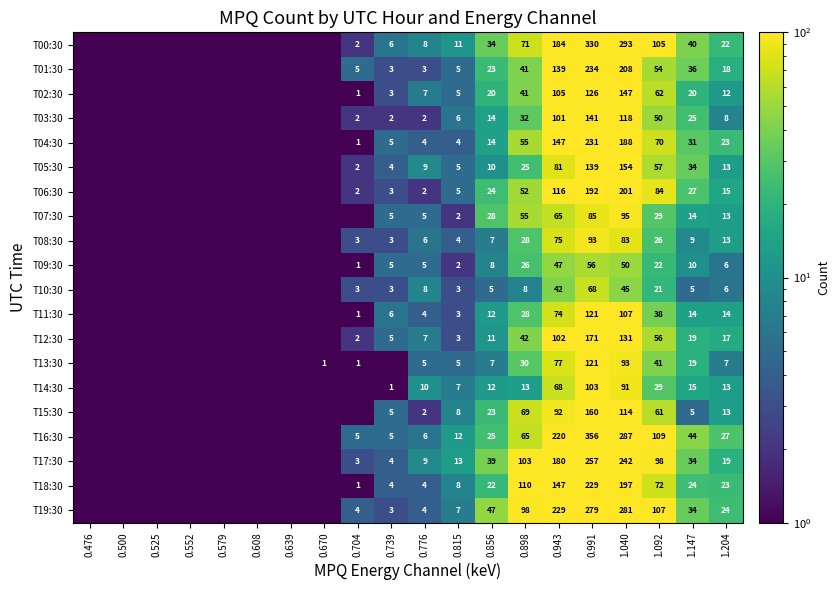

Is it true that T05:30 equals 7.4 at 0.815?

False